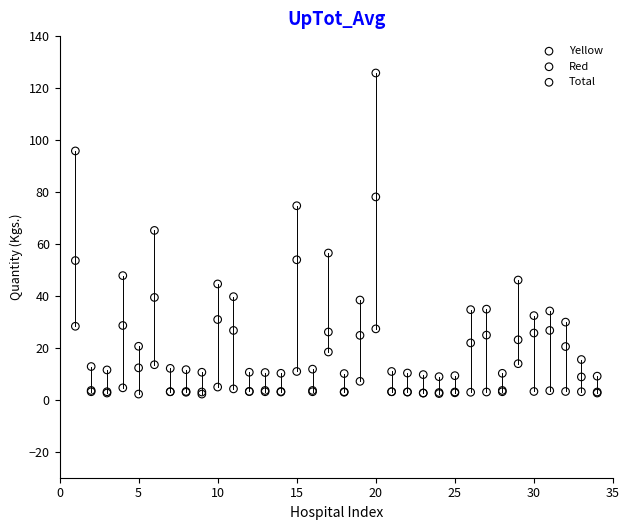

What are all the series names shown in the legend?

Yellow, Red, Total